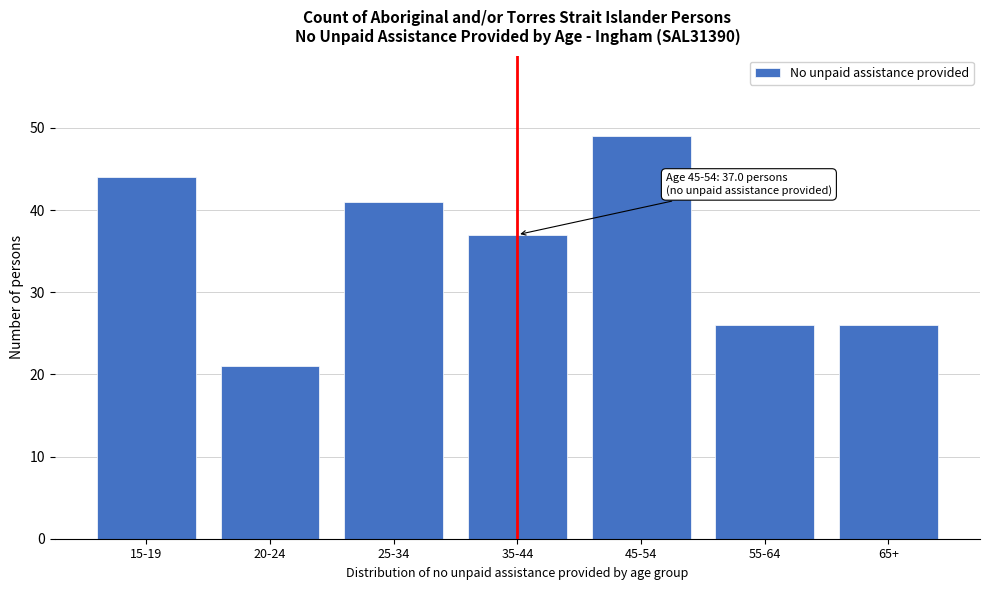

Reading left to right, extract all data points from this chart.

44	21	41	37	49	26	26